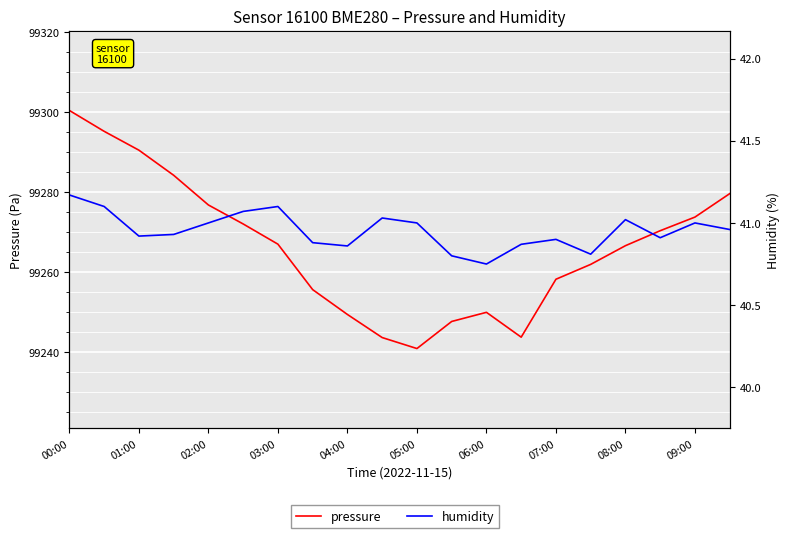

What are all the series names shown in the legend?

pressure, humidity